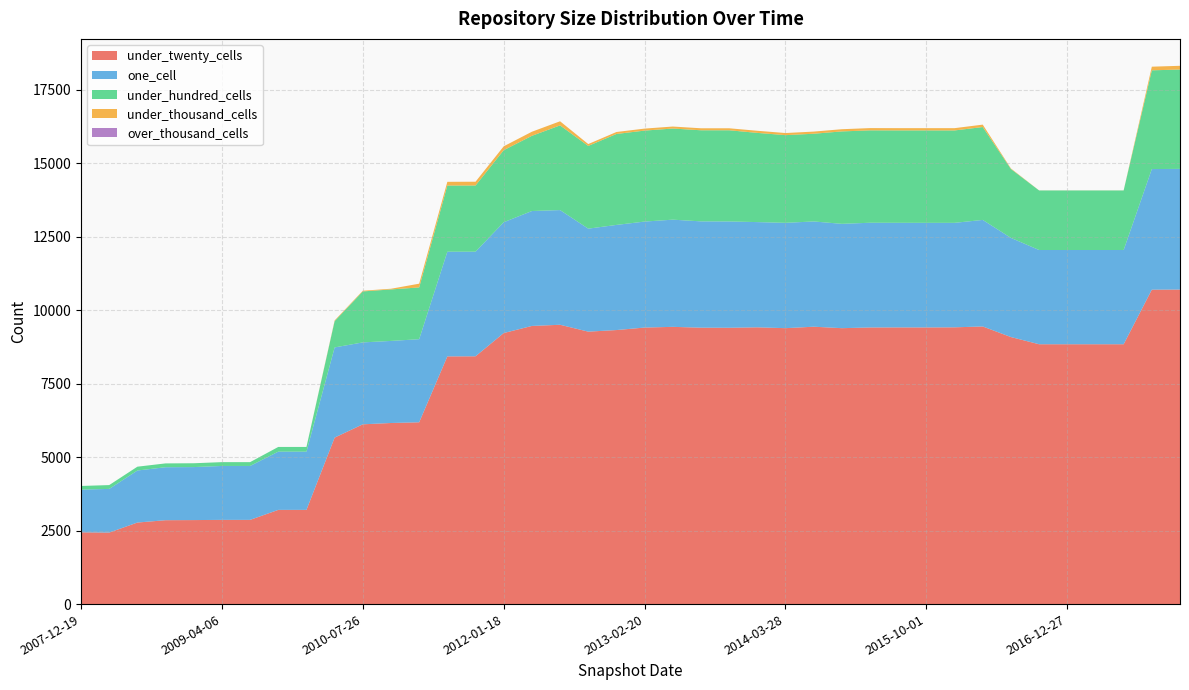

What is the minimum value for under_twenty_cells?

2434